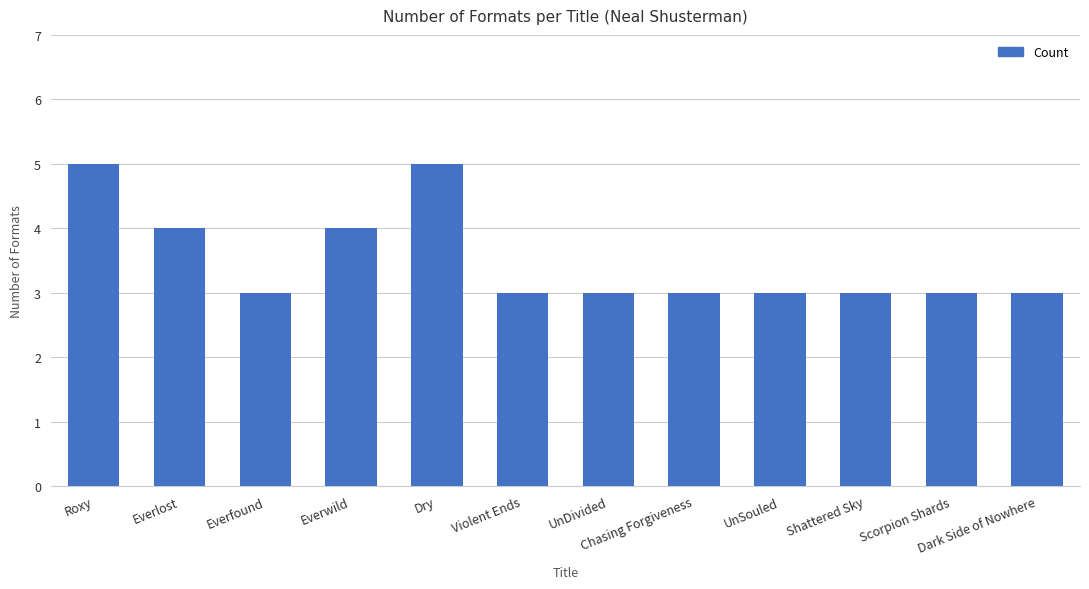

What is the difference between the second highest and minimum values?

2